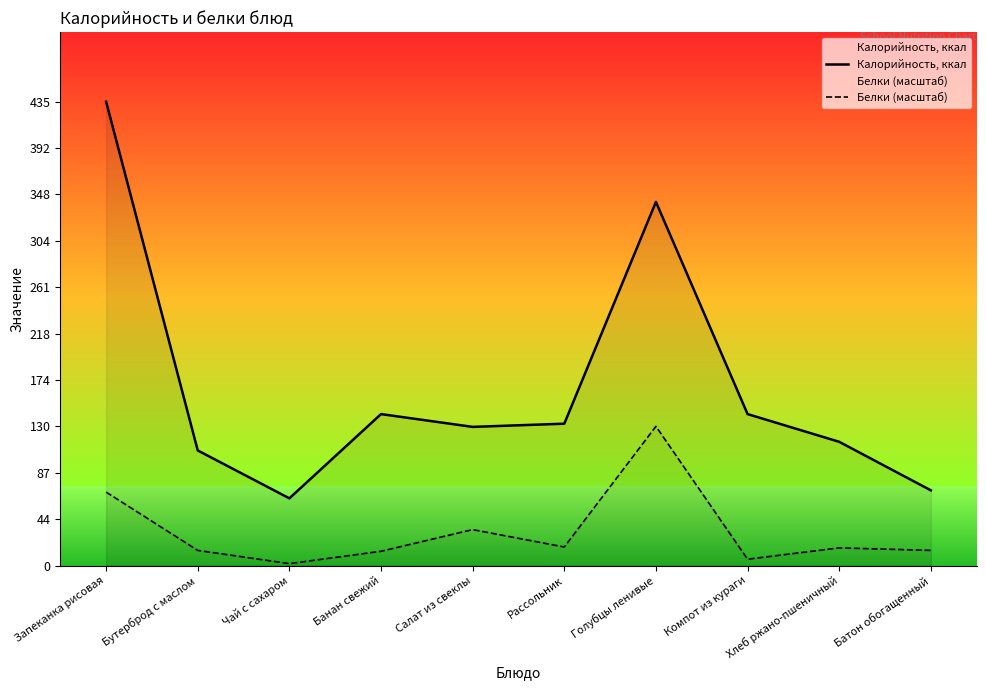

What is the label of the 9th point from the left?

Хлеб ржано-пшеничный